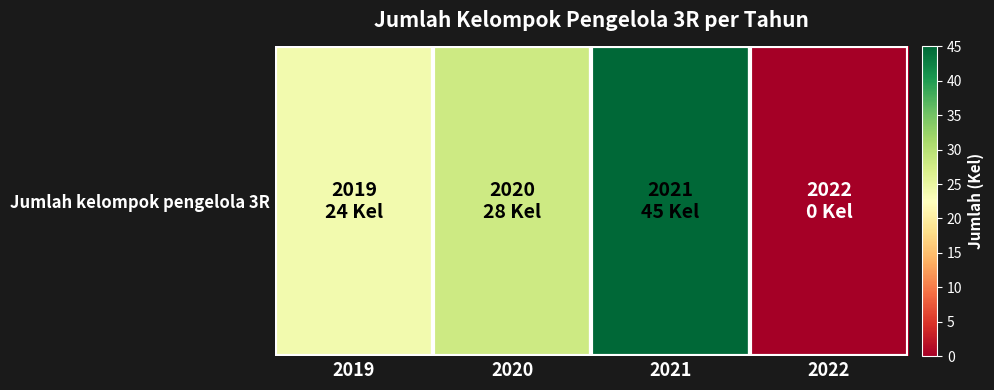

Is it true that the value at 2022 is -31?

False